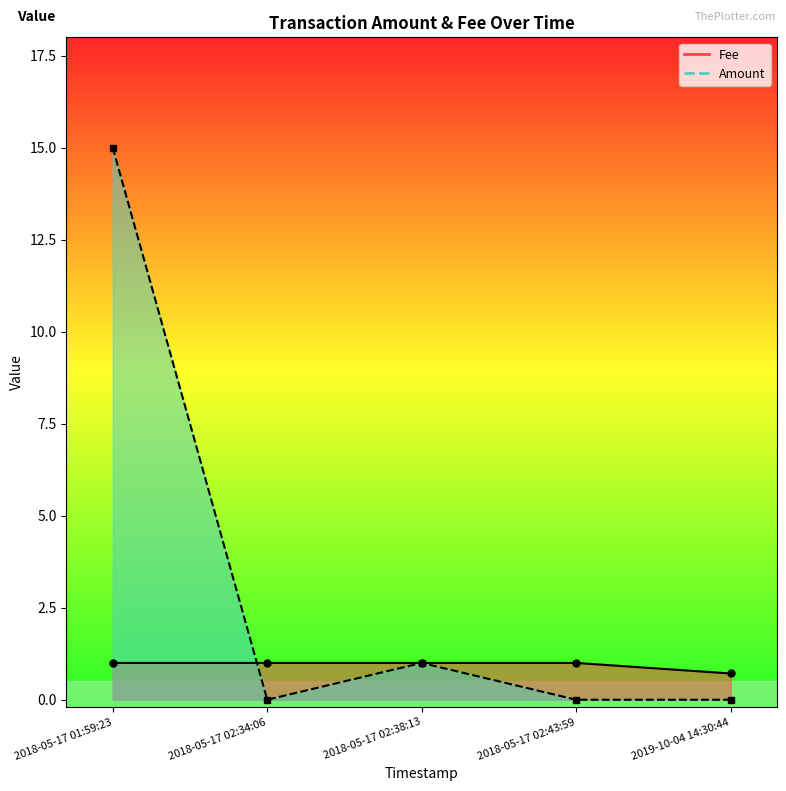

At how many categories does at least one series exceed 10?

1